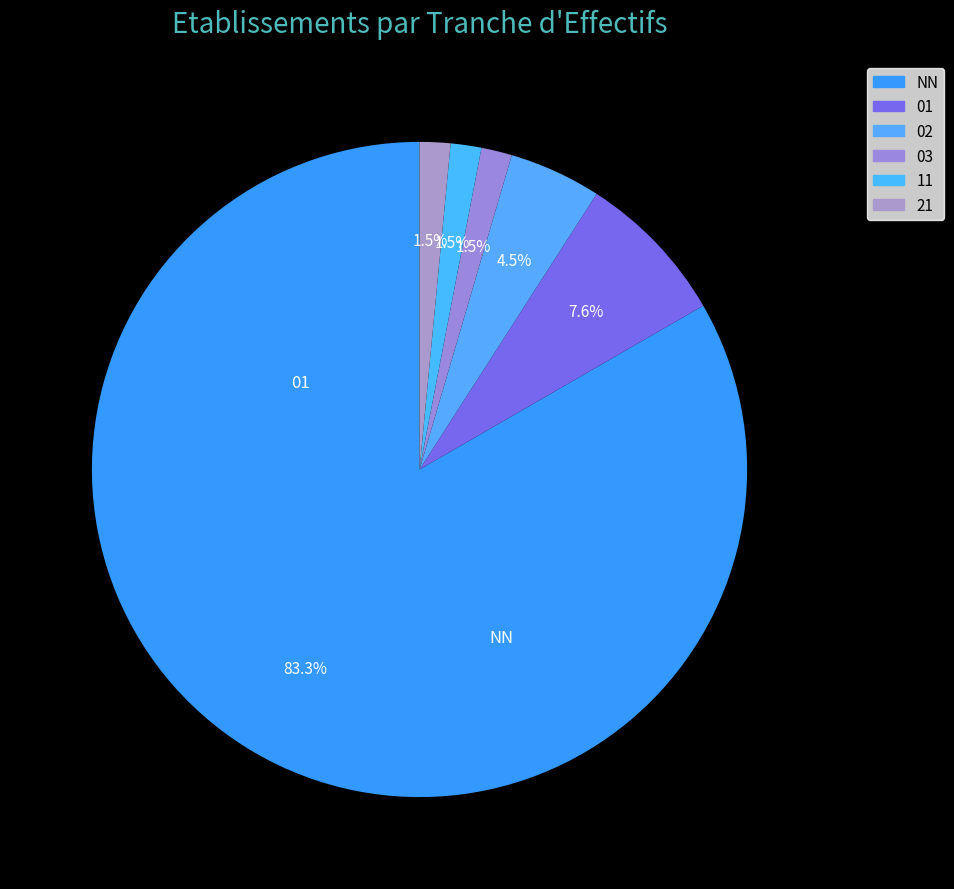

Count the number of slices in the pie.

6